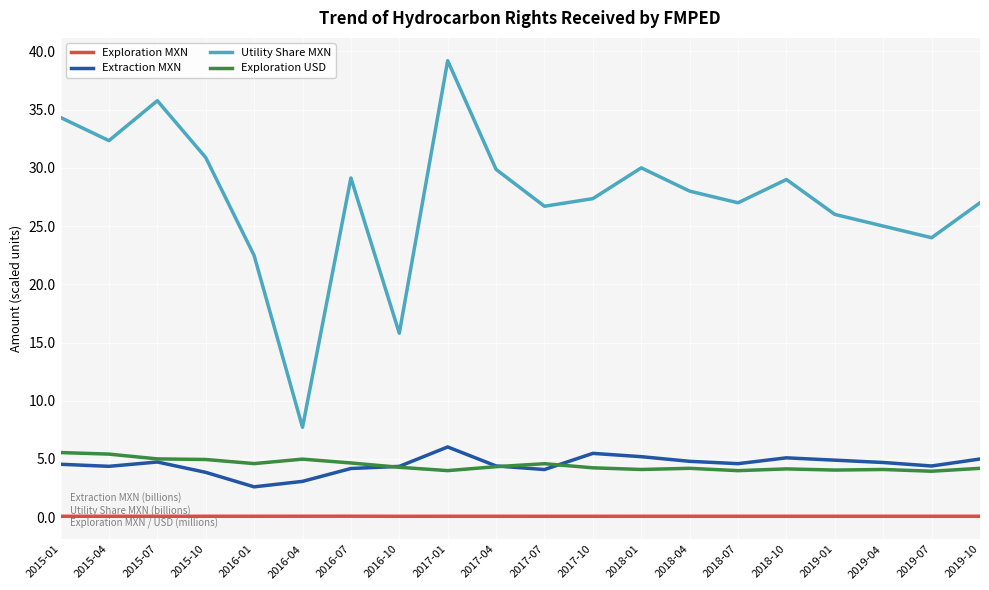

What is the sum of all Exploration USD values?

89.4